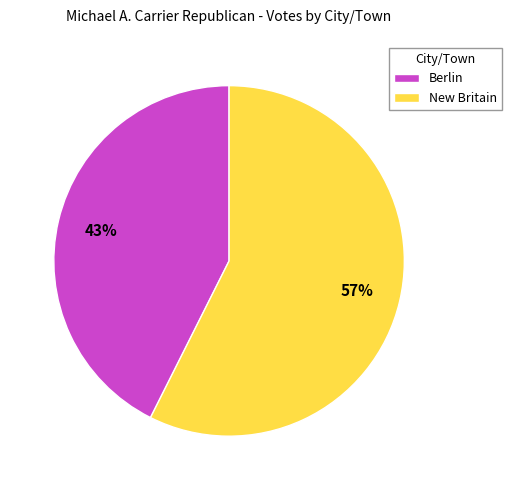

Which has a higher value, Berlin or New Britain?

New Britain